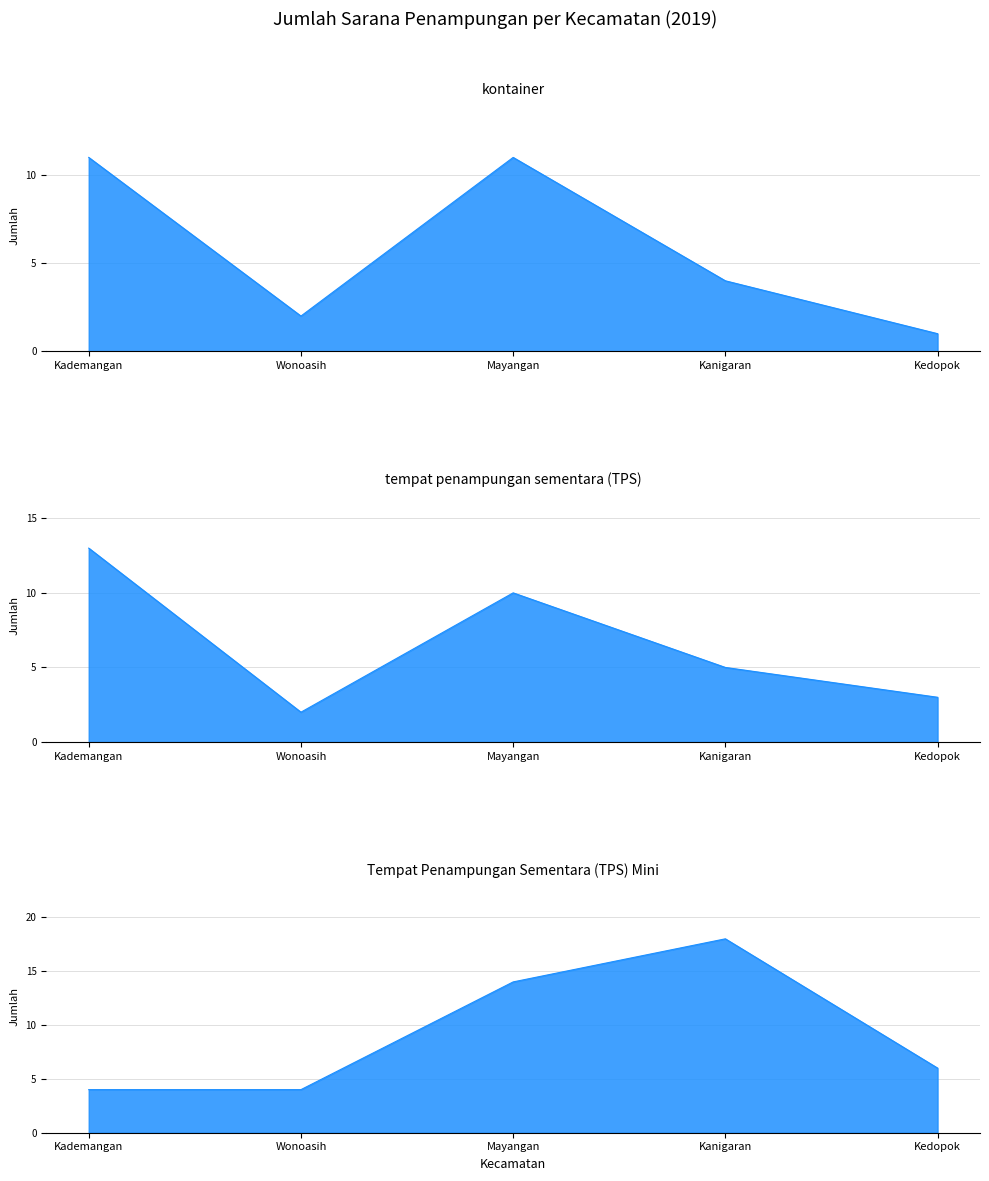

Rank the series by their average value, from highest to lowest.

Tempat Penampungan Sementara (TPS) Mini, tempat penampungan sementara (TPS), kontainer